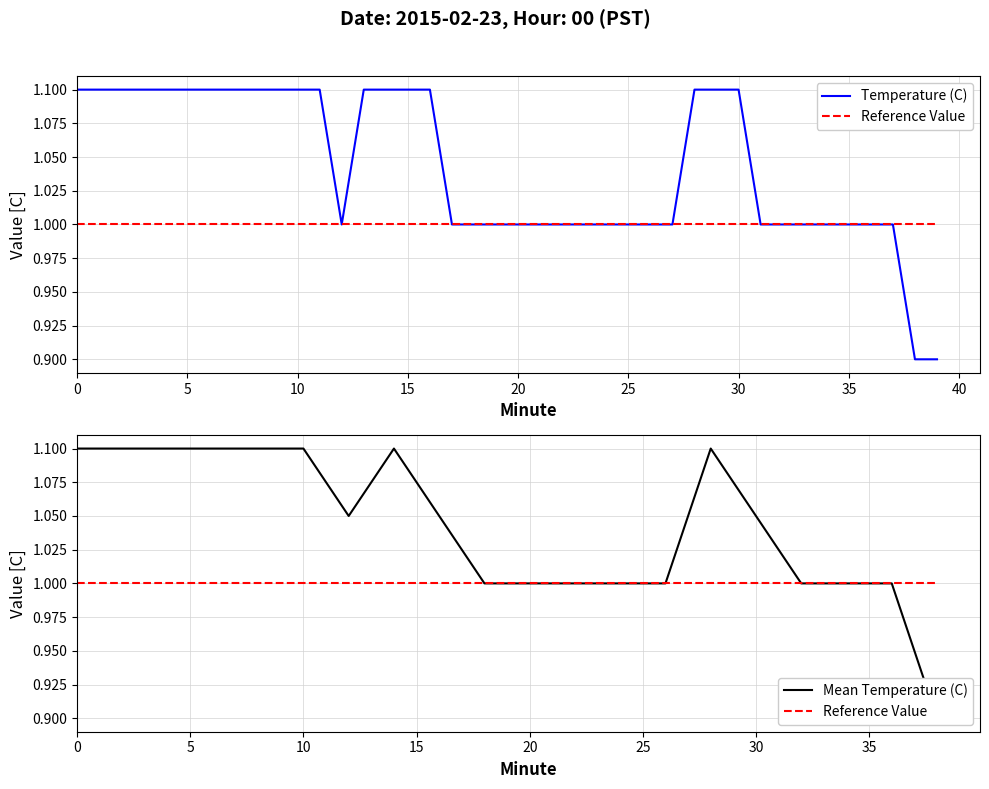

What is the greatest value displayed?

1.1